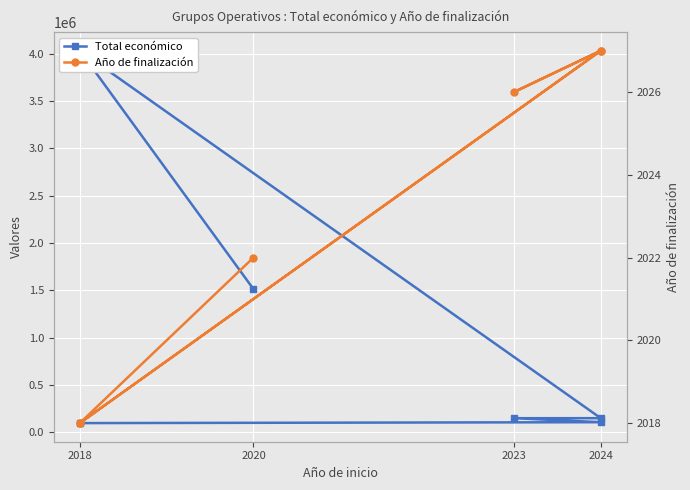

How many lines are shown in the chart?

2